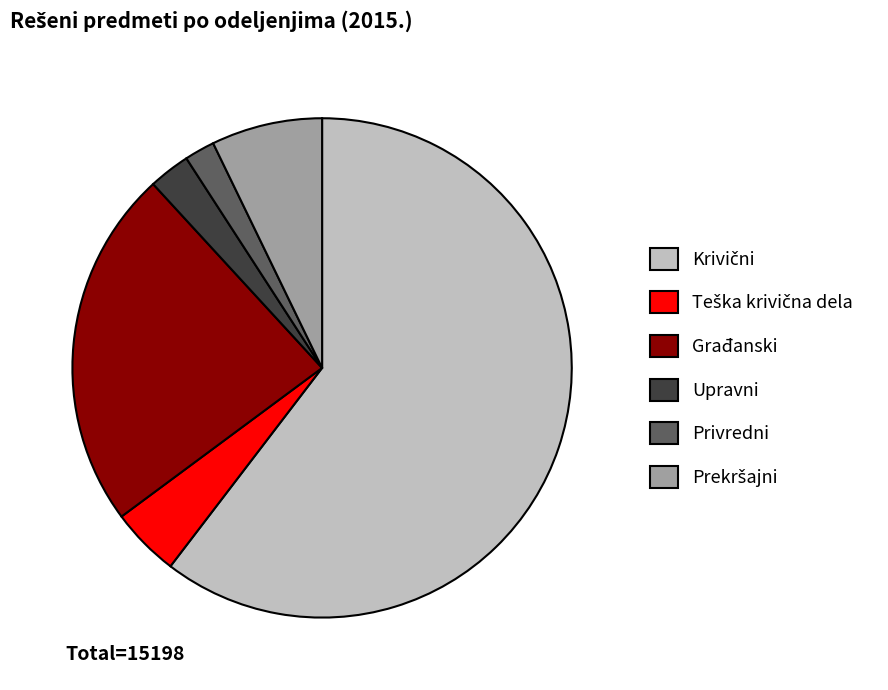

Between Privredni and Upravni, which is larger?

Upravni